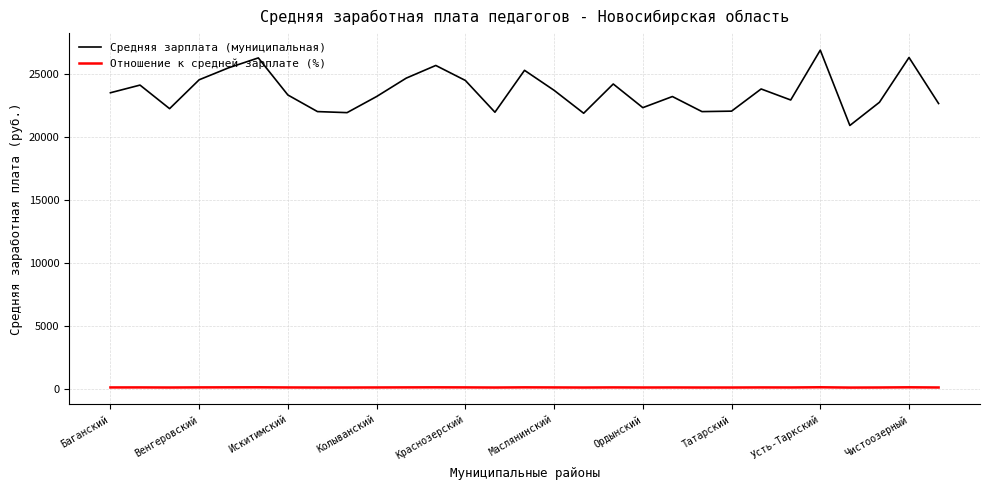

True or false: Отношение к средней зарплате (%) and Средняя зарплата (муниципальная) intersect in this chart.

False